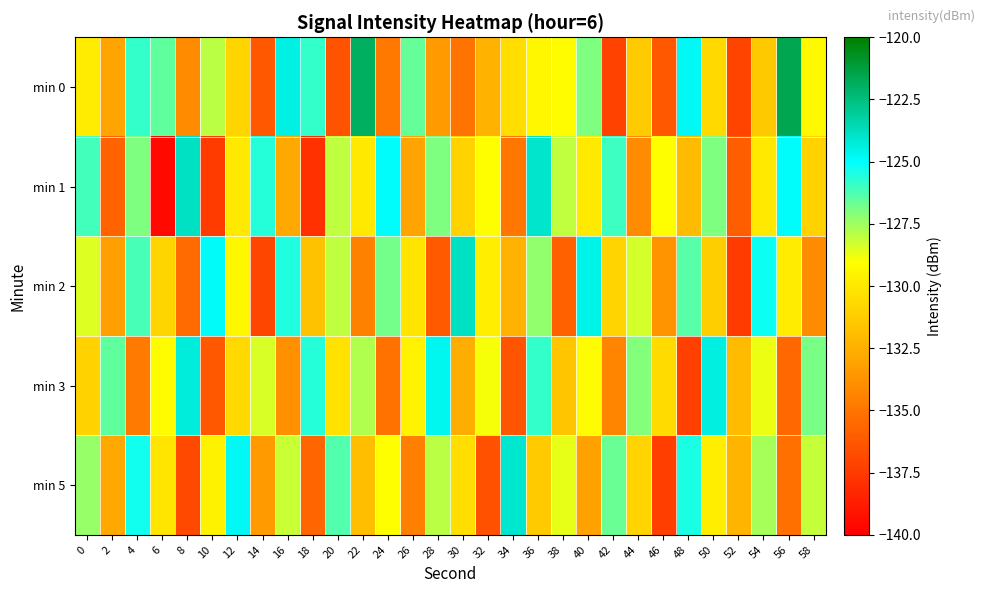

At 8, list the series in order from largest to smallest.

min 1, min 3, min 0, min 2, min 5